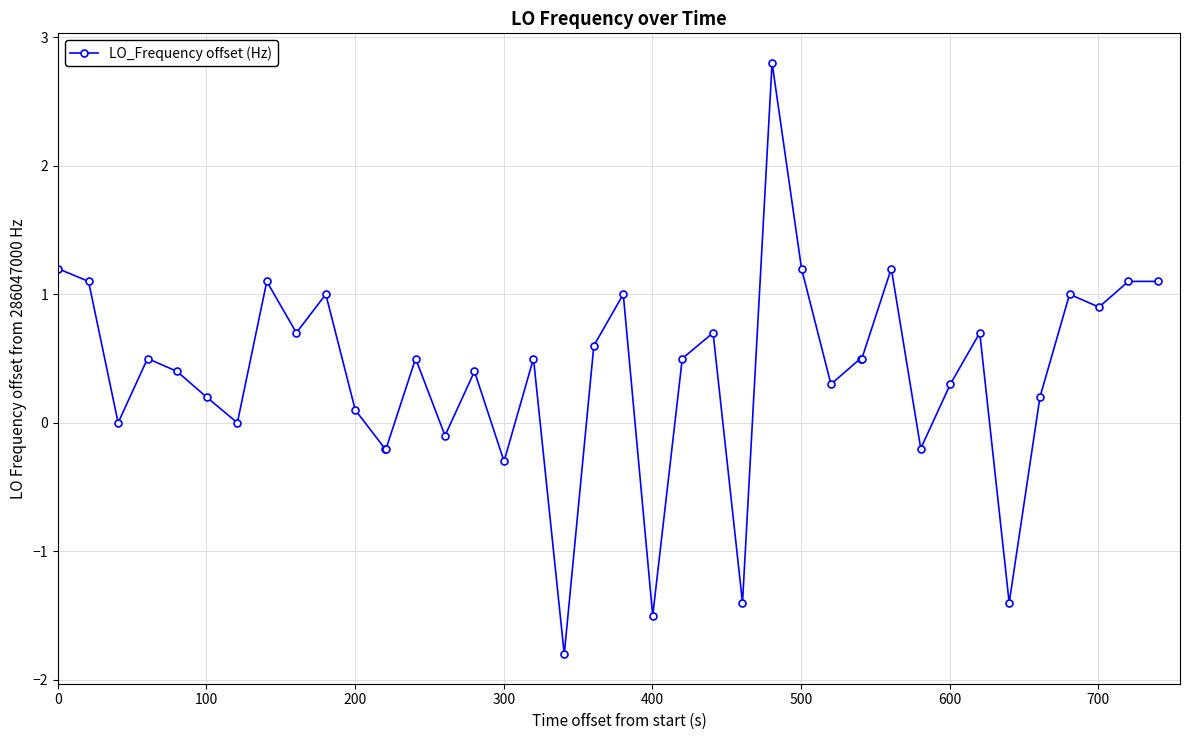

What is the value of the 27th point from the left?

1.2